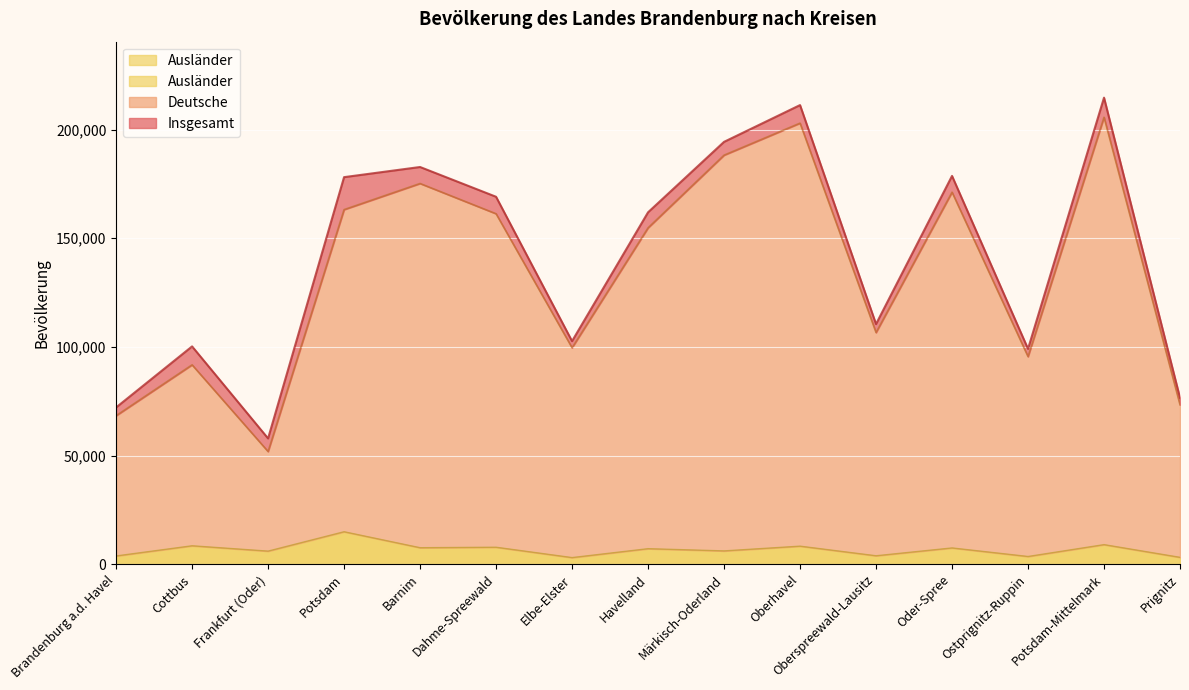

Count the number of categories in the chart.

15